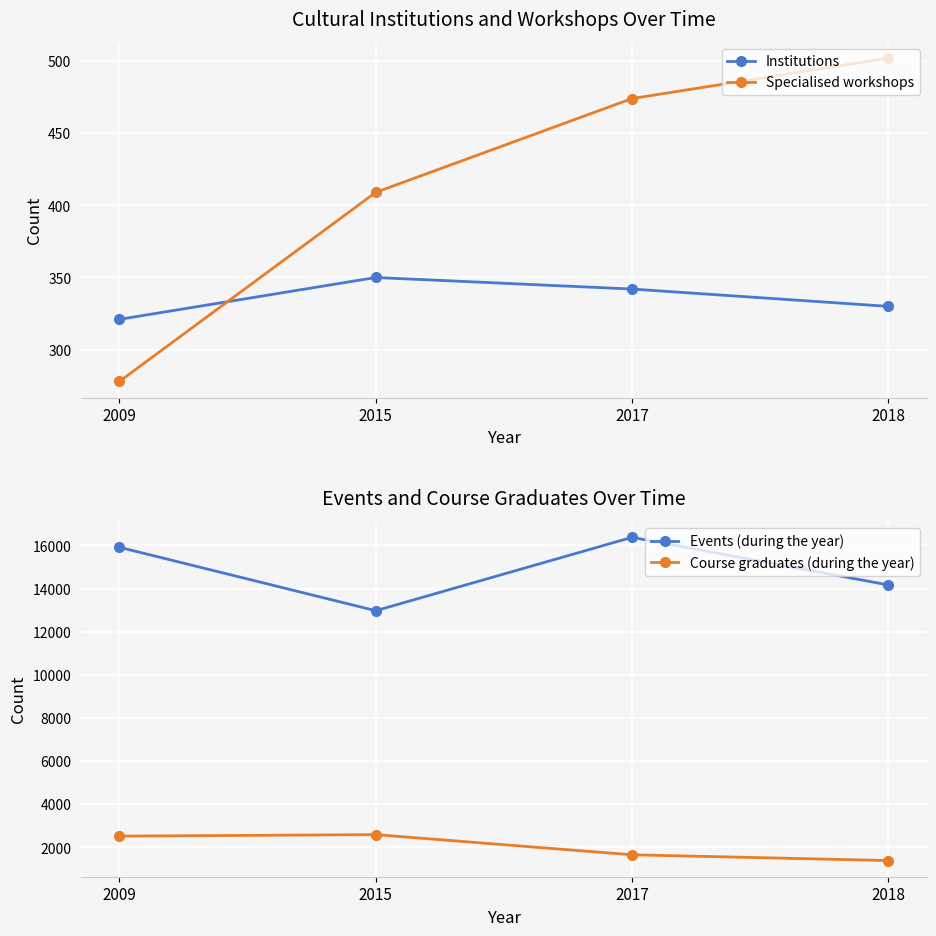

At how many categories does at least one series exceed 7754?

4